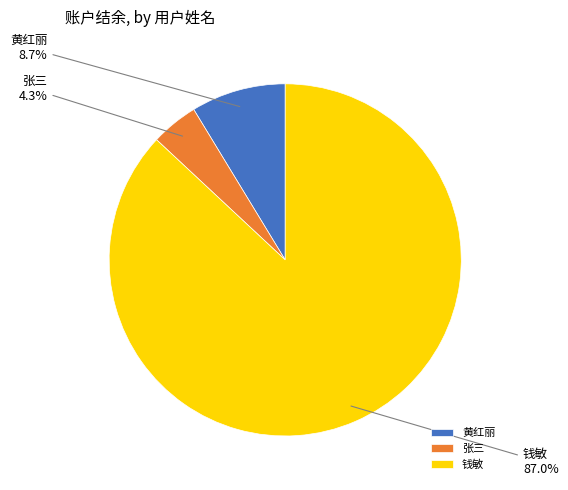

Rank the categories by value from highest to lowest.

钱敏, 黄红丽, 张三